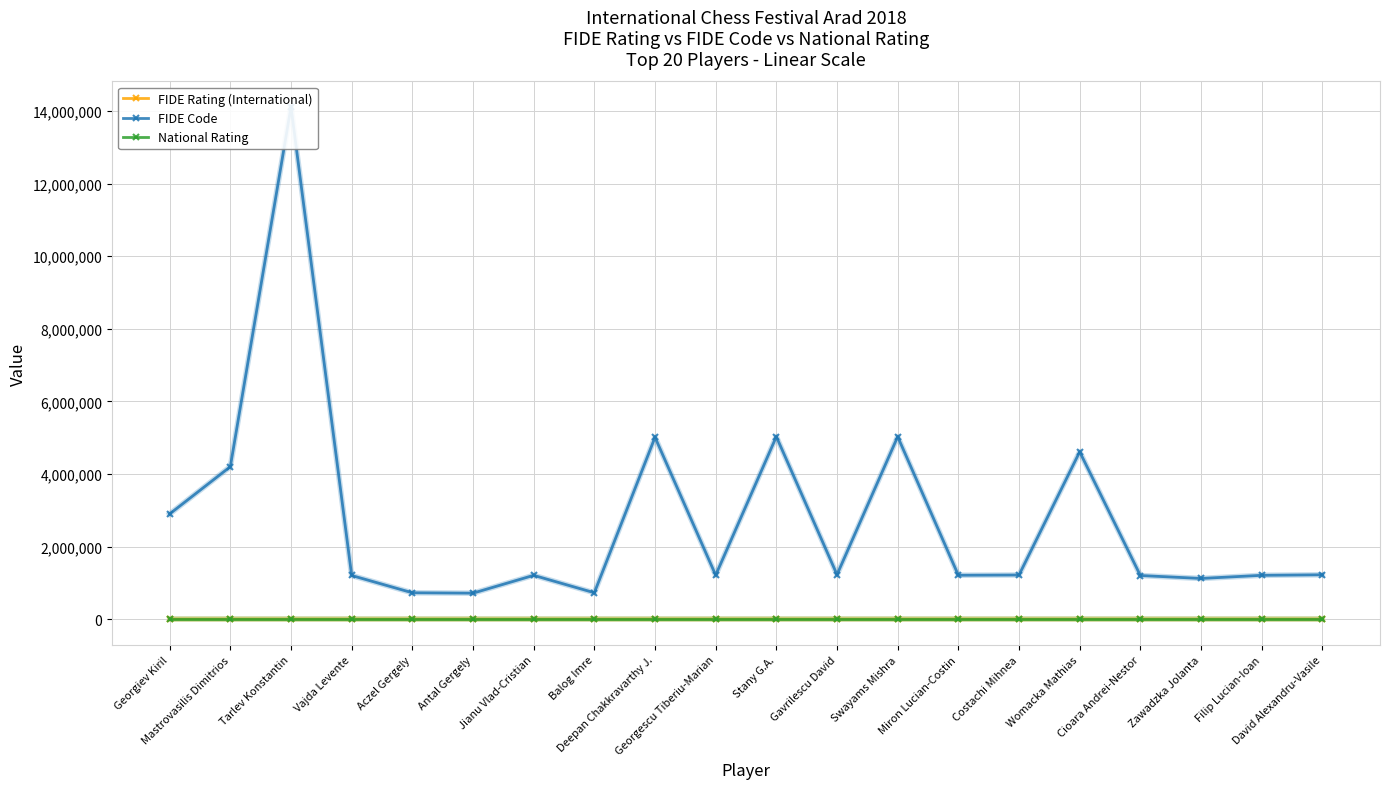

What is the difference between the highest and lowest values at Deepan Chakkravarthy J.?

5011132